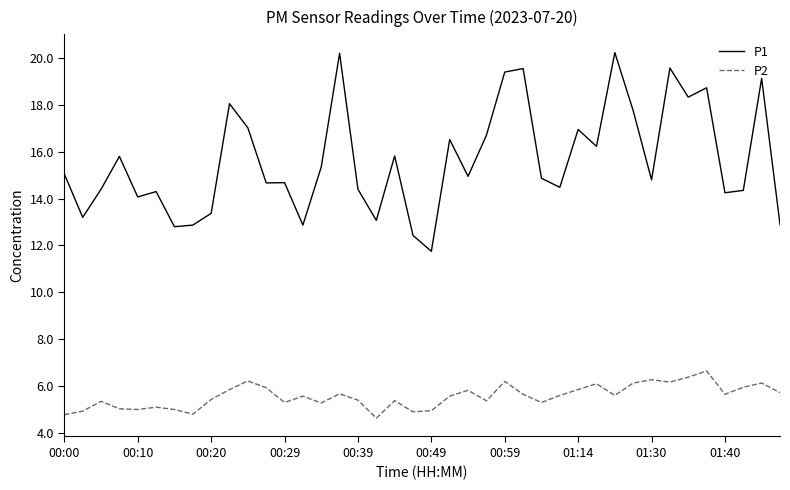

Which series has the largest total across all categories?

P1